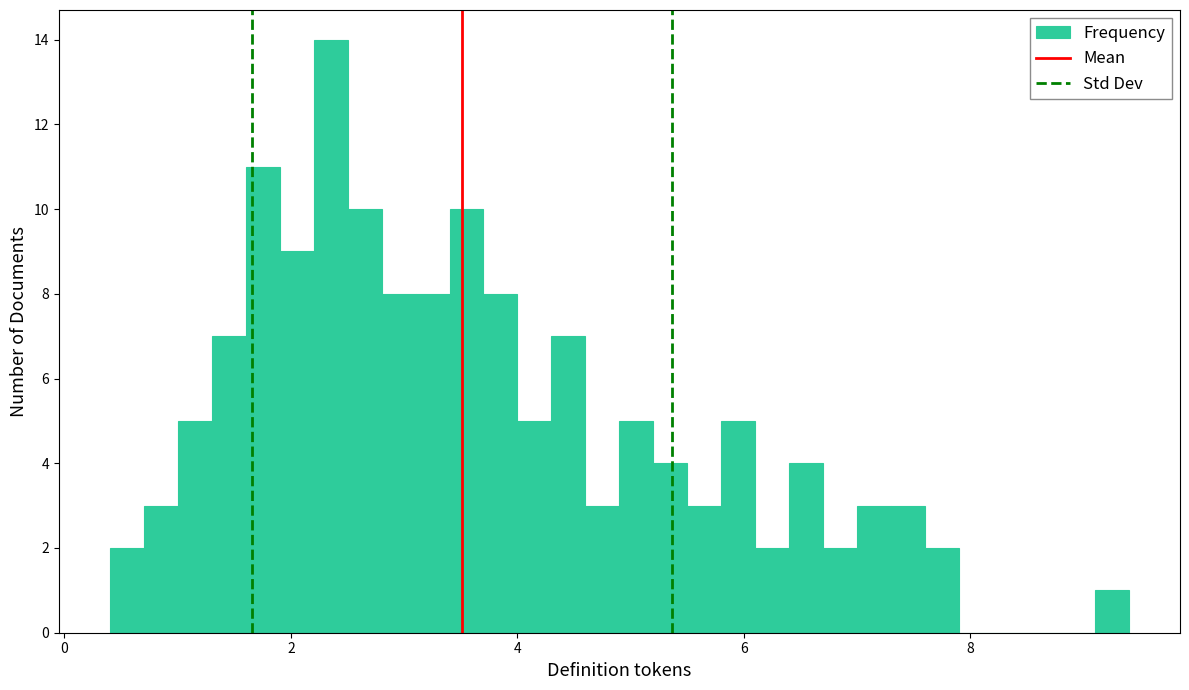

Read against the x-axis, roughly where is the centre of the tallest bar?

2.4